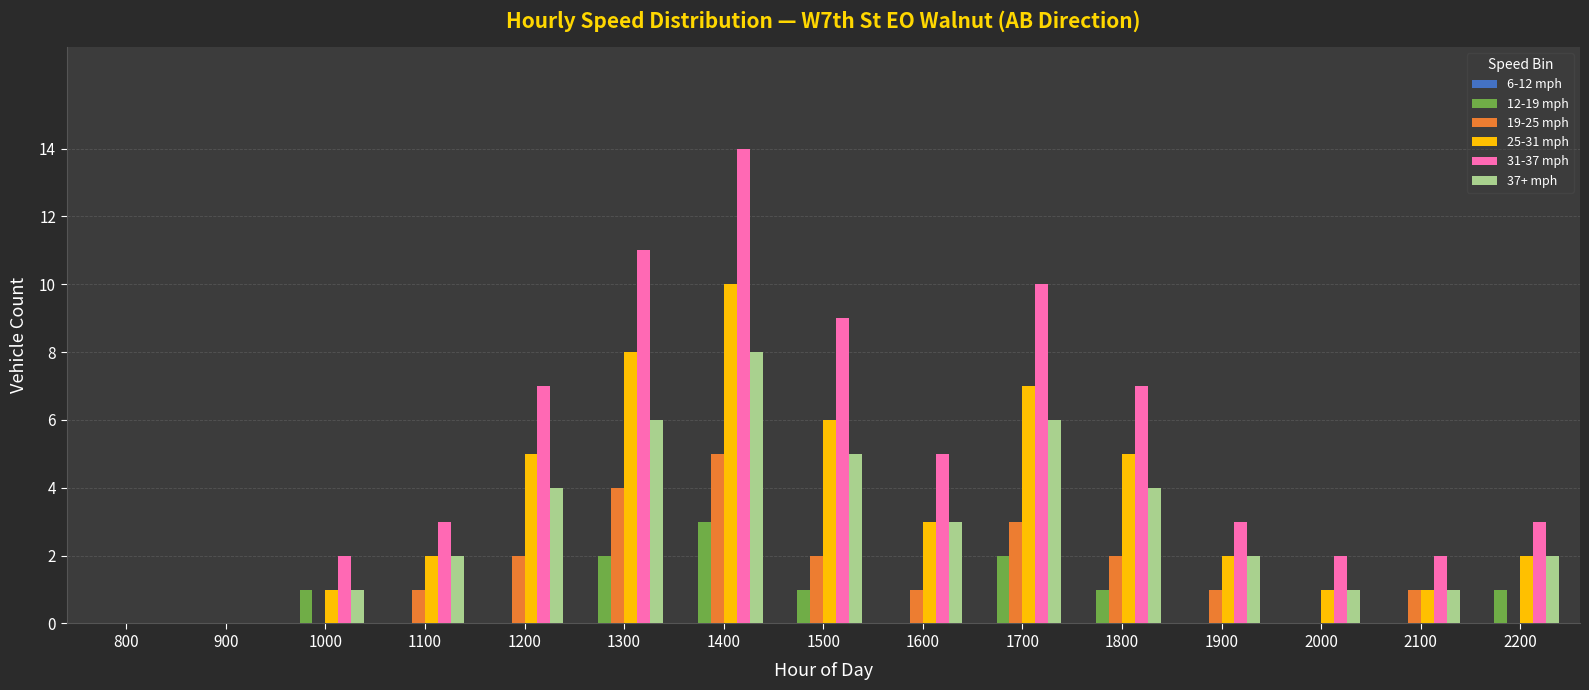

What is the spread (max minus min) of values at 1400?

11